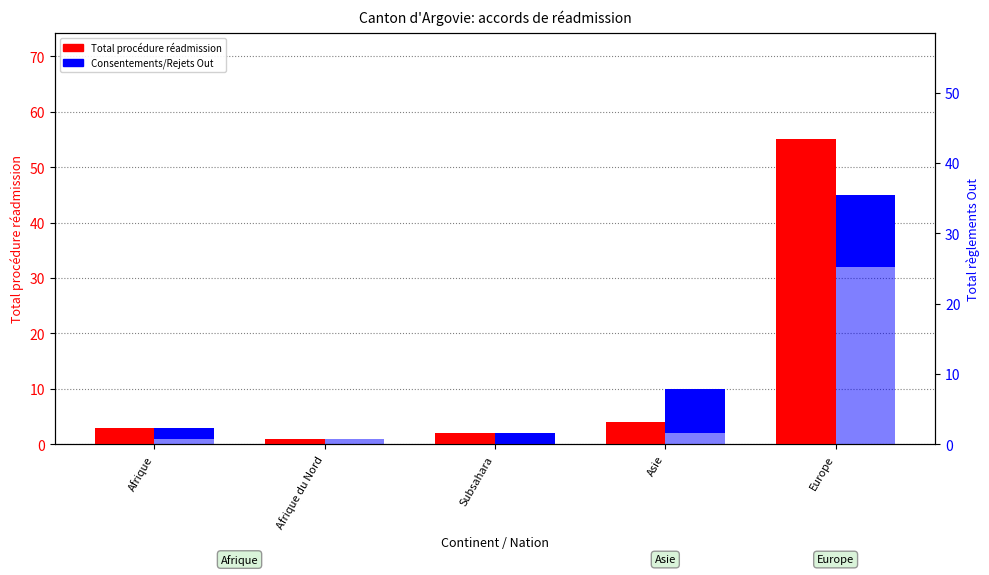

Which series changed the most between Afrique du Nord and Asie?

Consentements Out